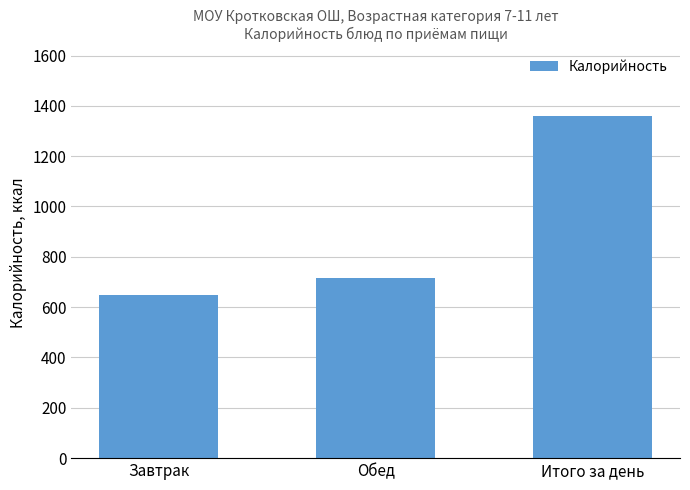

The value at Обед is 1034.9. True or false?

False